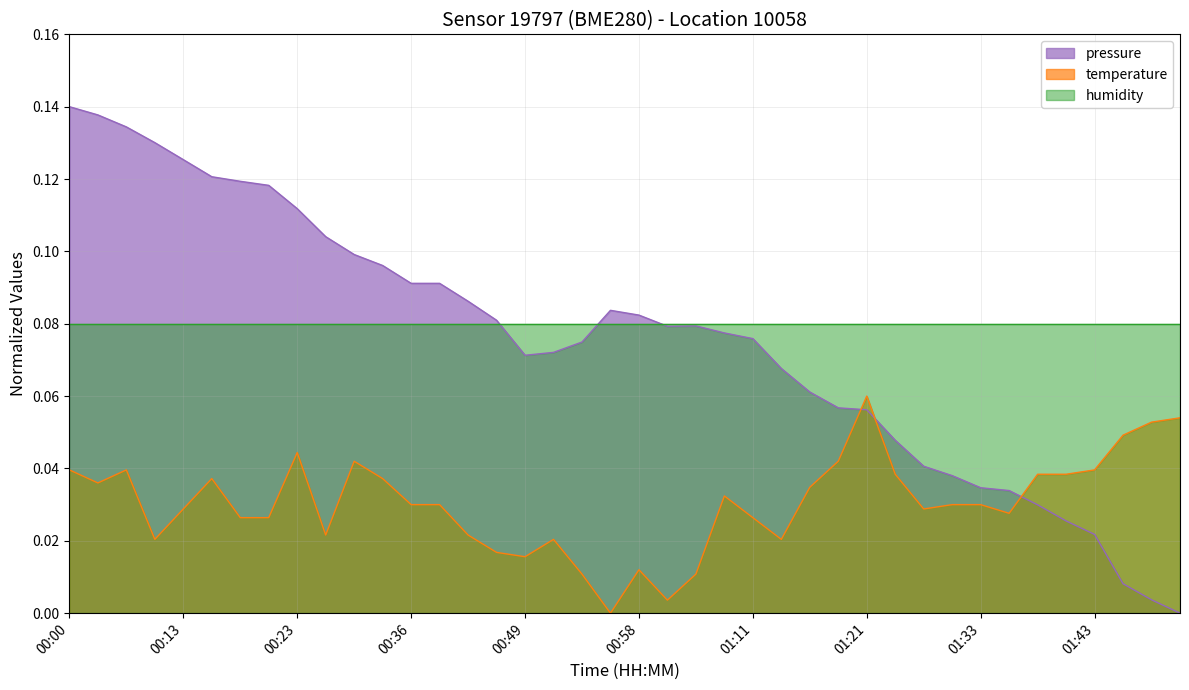

Which series changed the most between 00:51 and 01:49?

pressure